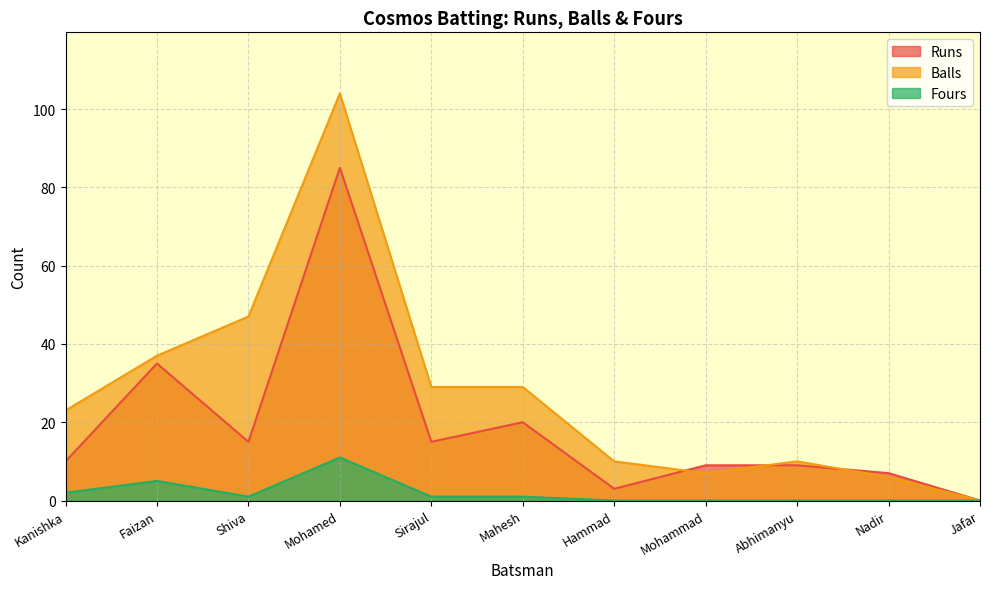

True or false: Runs has a value of 9 at Mohammad.

True